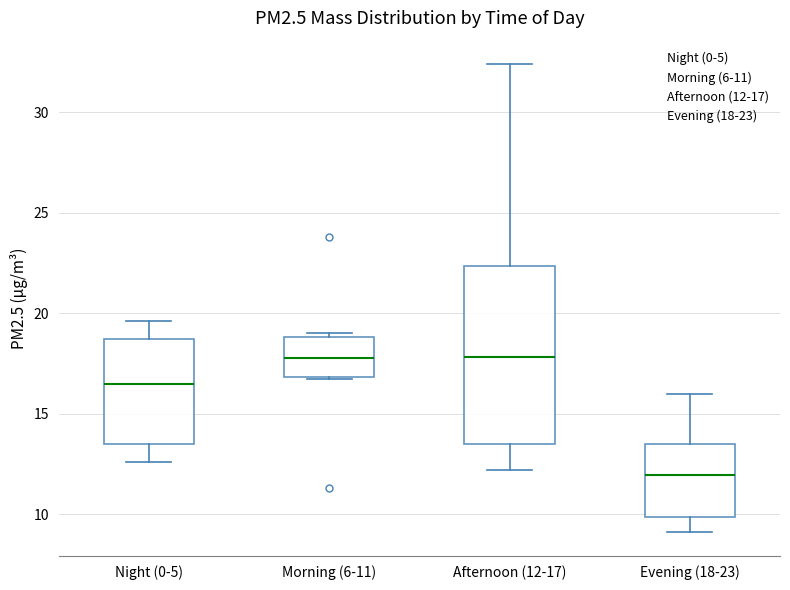

Where does the upper whisker of the box for Afternoon (12-17) end on the y-axis? The values are not printed on the chart, so give them approximately, as read against the axis.

32.5